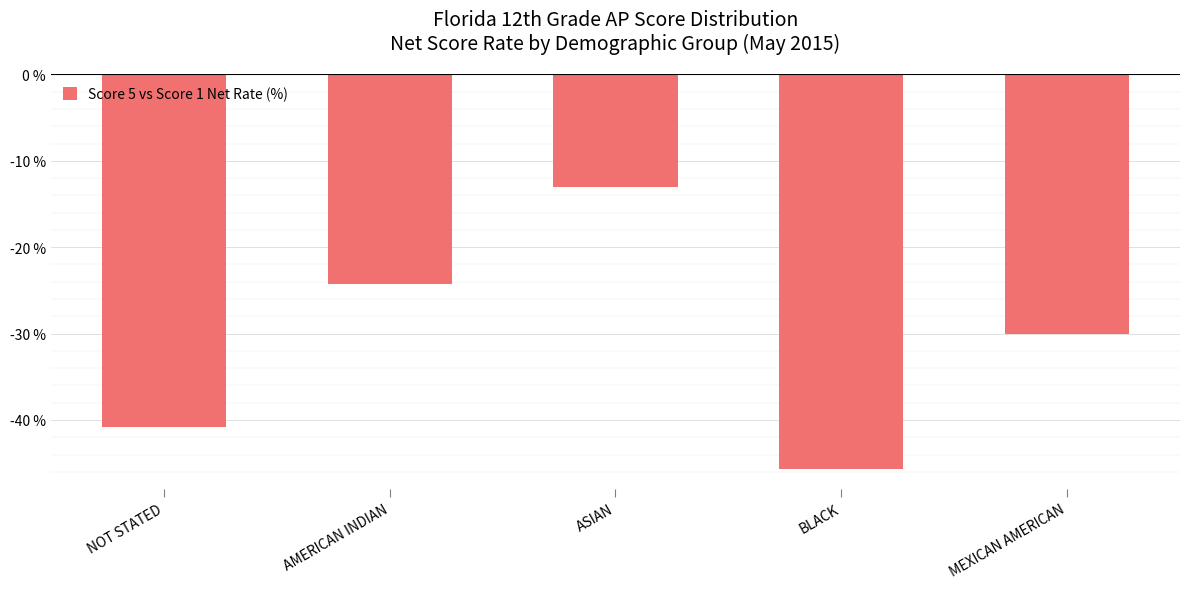

Which has a higher value, NOT STATED or AMERICAN INDIAN?

AMERICAN INDIAN